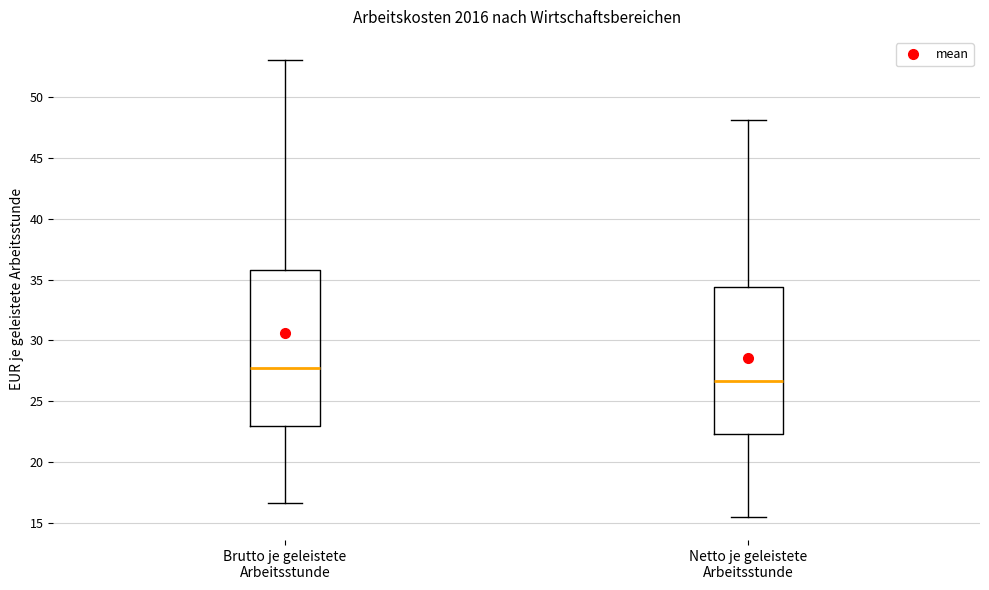

Reading left to right, read every box against the y-axis: the position of its median line, the range the box covers, and the ends of its whiskers. The values are not printed on the chart, so give them approximately, as read against the axis.

Brutto je geleistete Arbeitsstunde: median 28.0, box 23.0 to 36.0, whiskers 16.5 to 53.0
Netto je geleistete Arbeitsstunde: median 26.5, box 22.5 to 34.5, whiskers 15.5 to 48.0